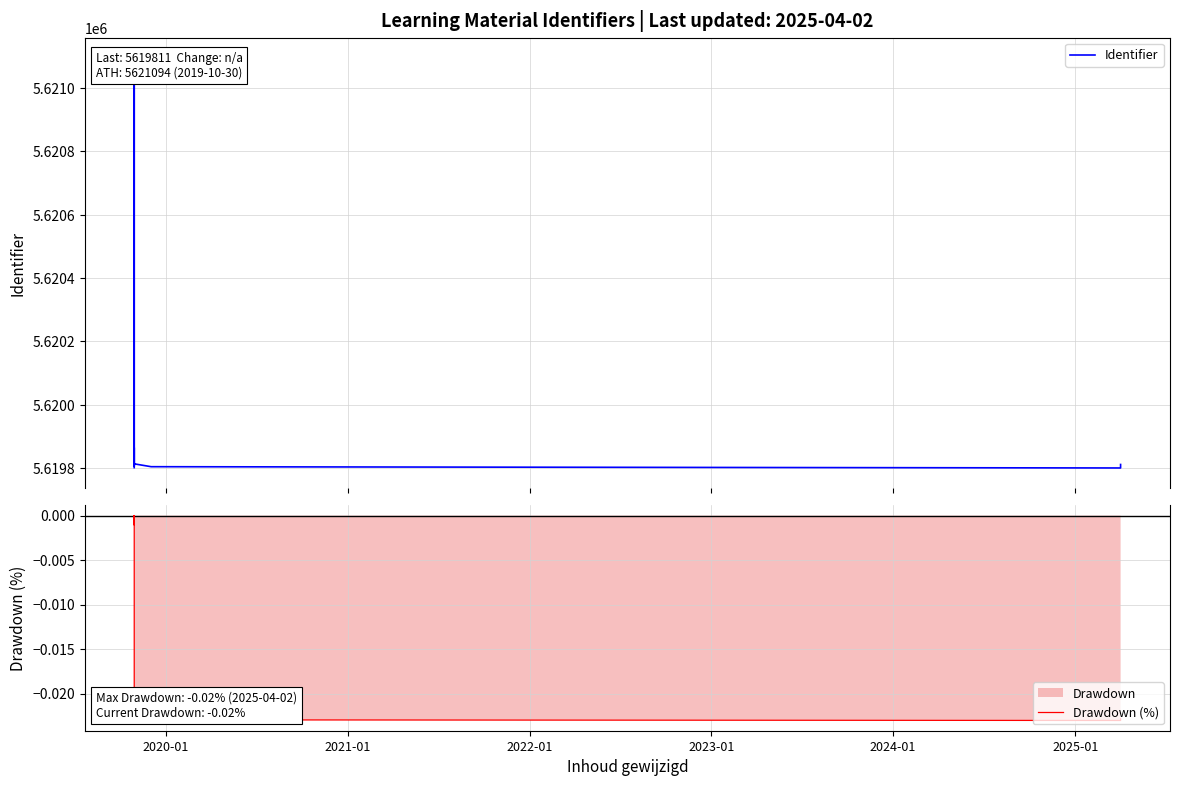

What is the total value across all series at 2022-01?

5619805.0